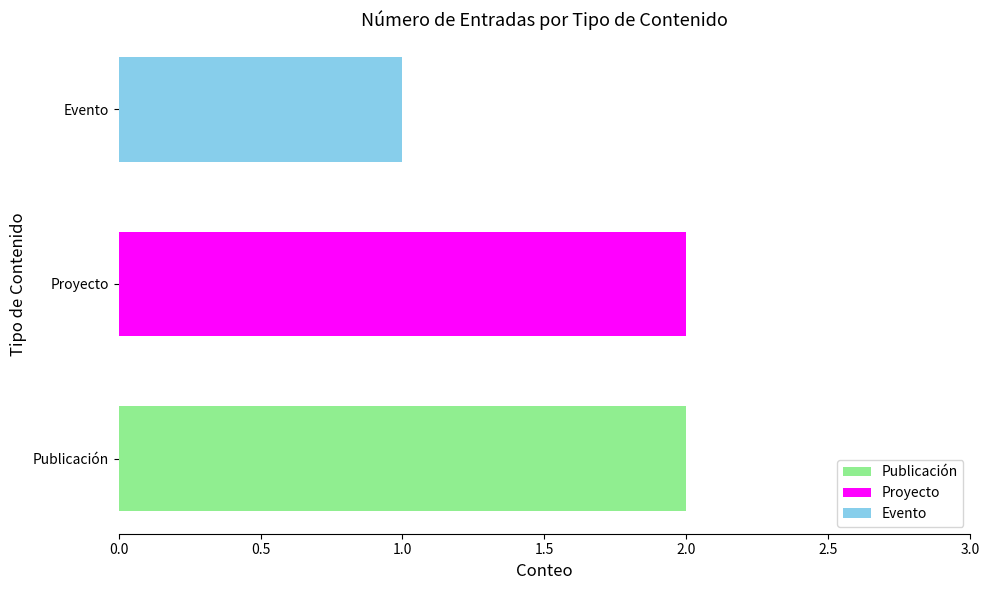

List the labels in order of Proyecto value, largest first.

Proyecto